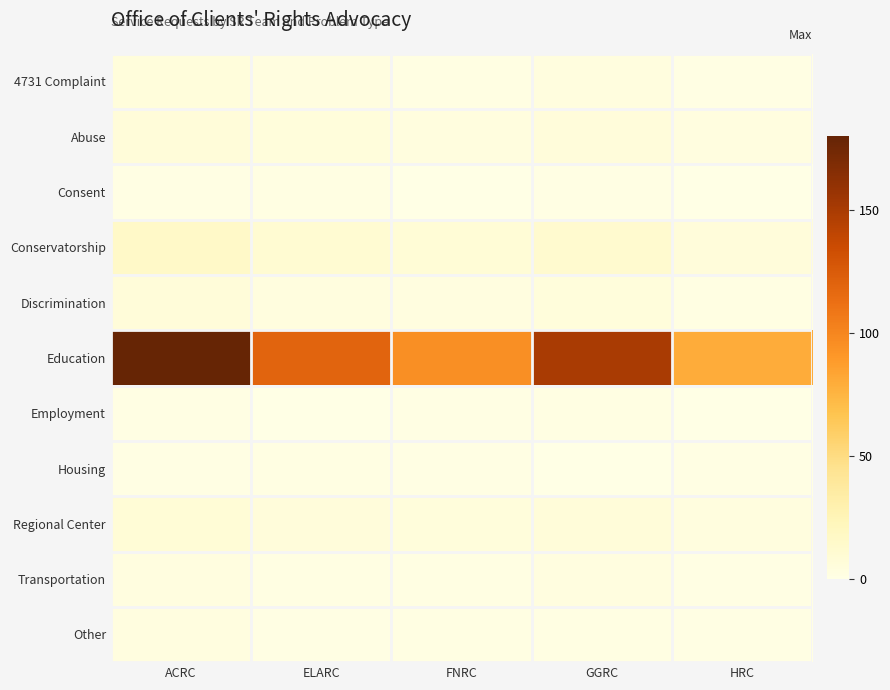

Which series has the largest total across all categories?

Education